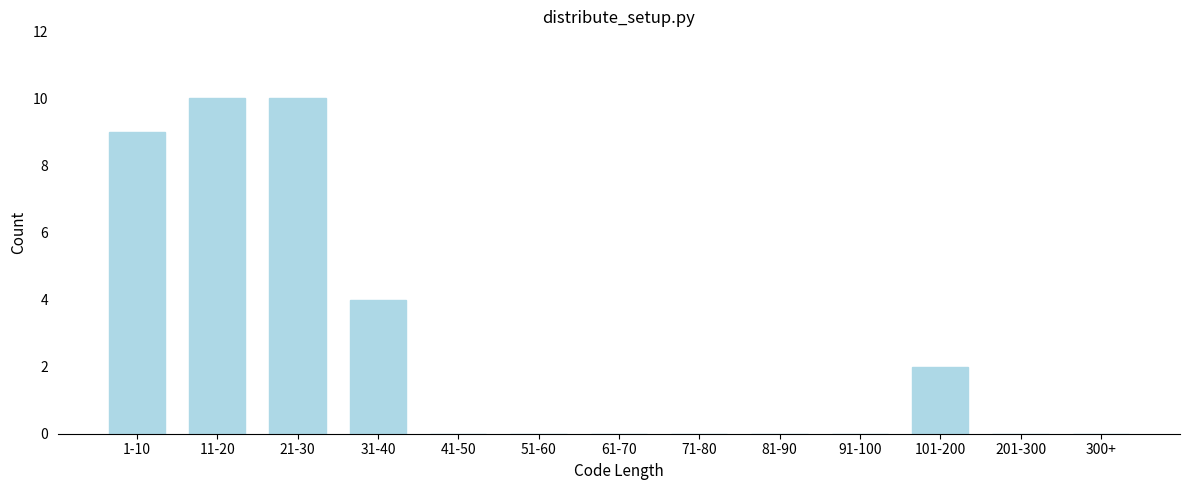

Reading right to left, extract all data points from this chart.

300+=0	201-300=0	101-200=2	91-100=0	81-90=0	71-80=0	61-70=0	51-60=0	41-50=0	31-40=4	21-30=10	11-20=10	1-10=9